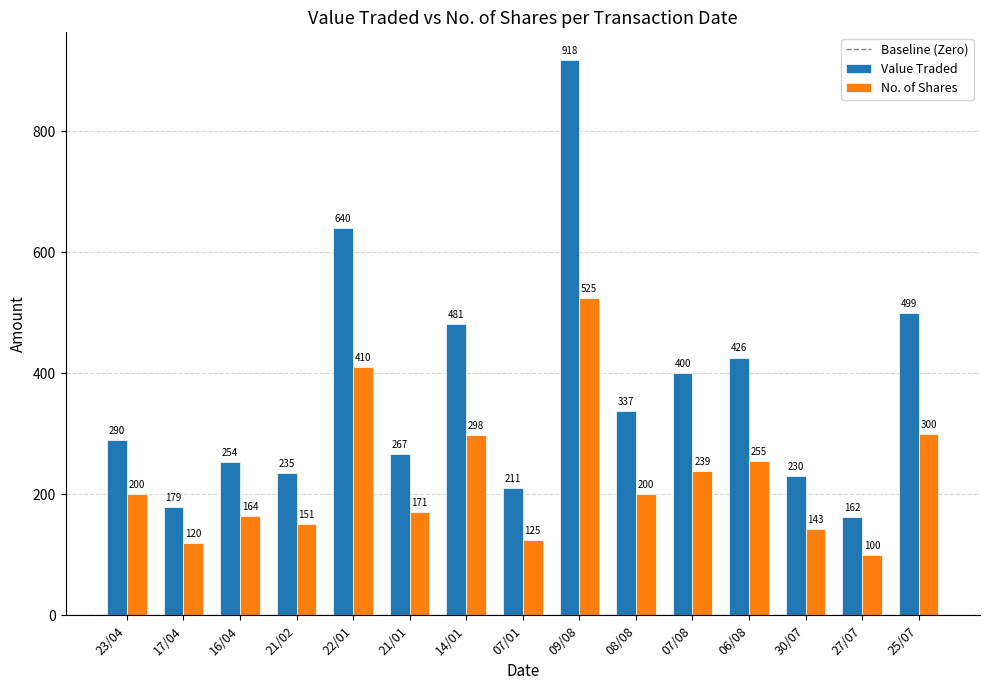

What is the spread (max minus min) of values at 27/07?

62